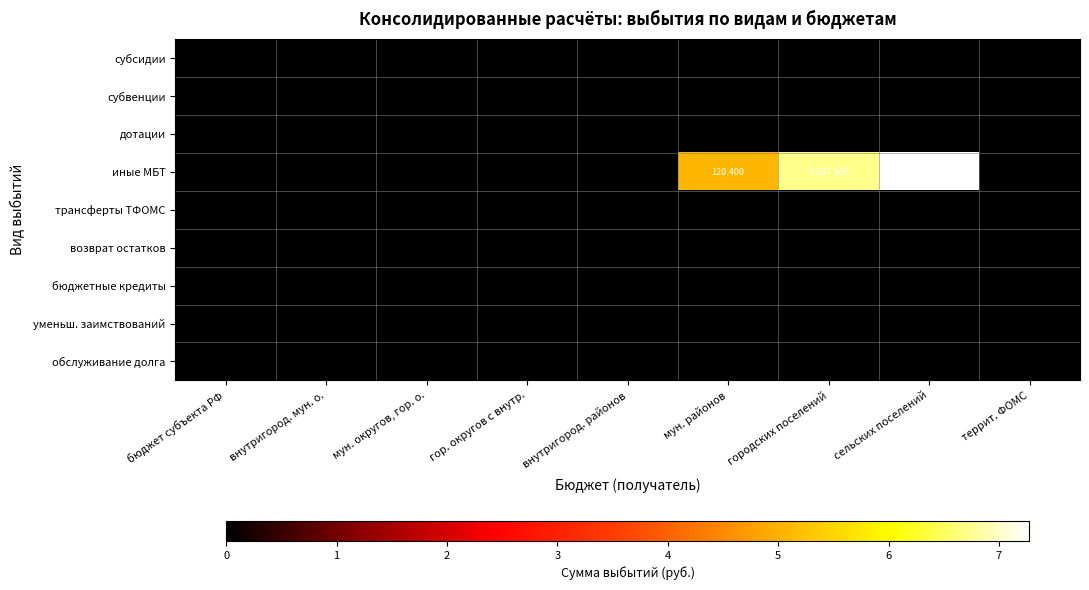

Between внутригород. районов and городских поселений, which series saw the biggest shift?

иные МБТ